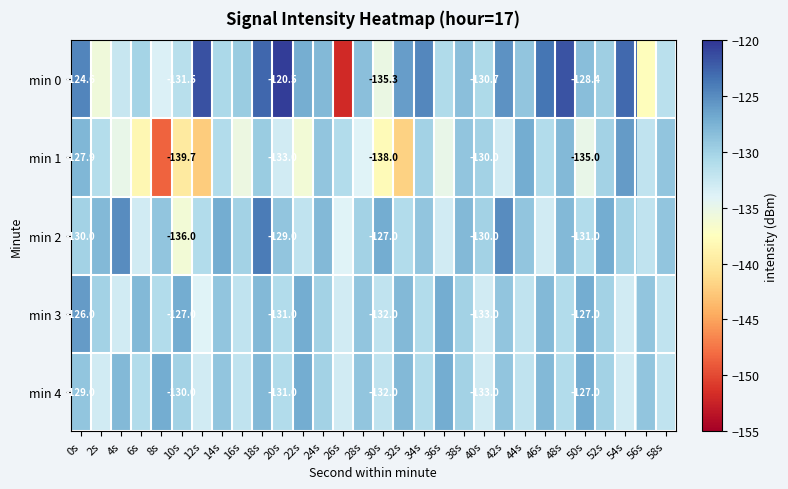

Is the value of min 4 at 10s greater than the value of min 1 at 0s?

No